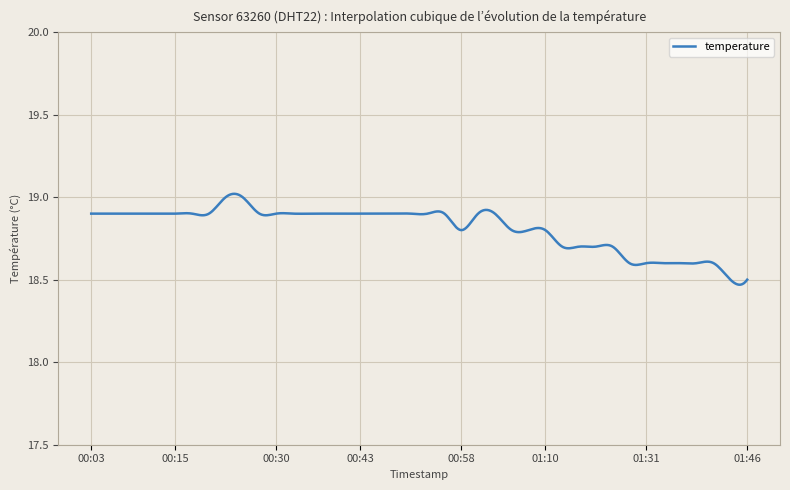

What is the difference between the maximum and minimum values?

0.6